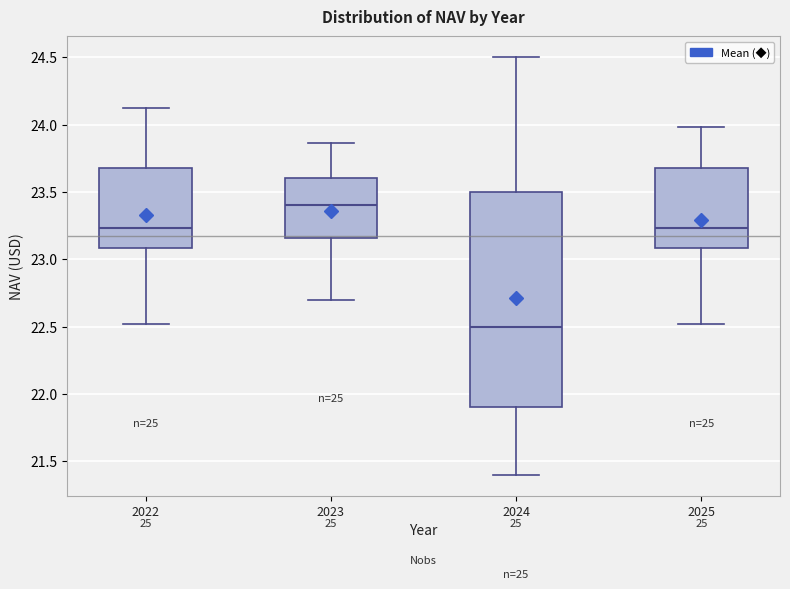

Which box's median line is the lowest?

2024